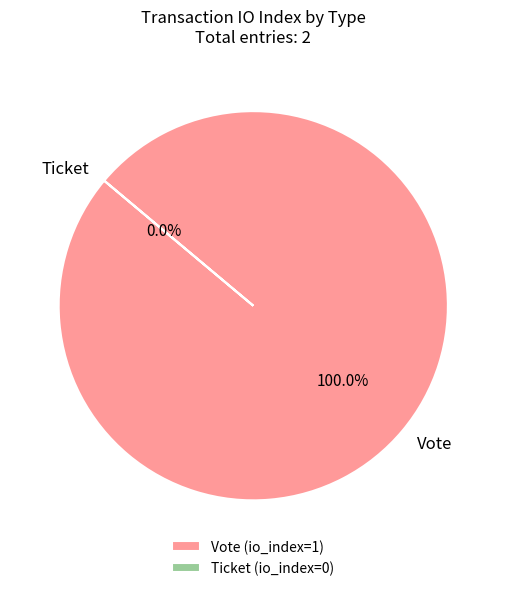

Count the number of slices in the pie.

2